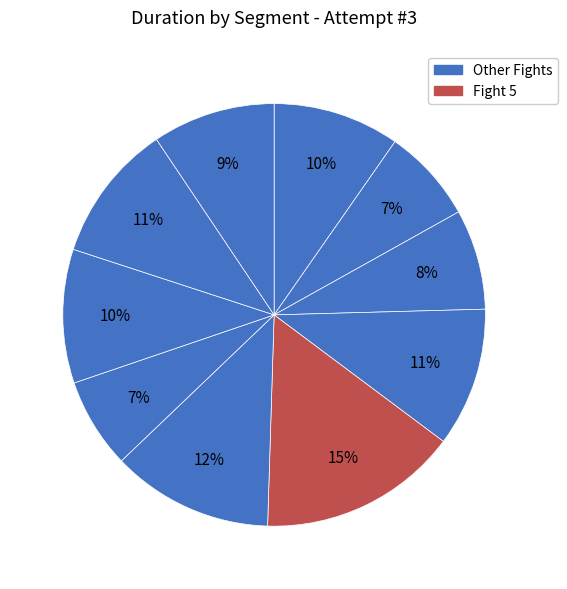

How many segments does this pie chart have?

10